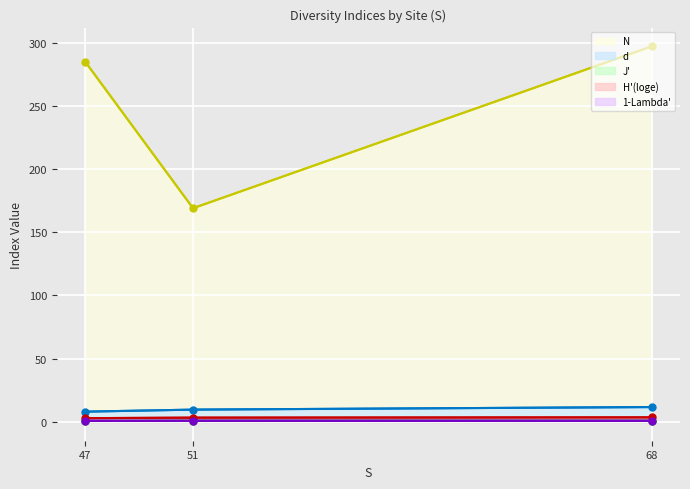

What is the approximate value of N at 68?

297.0